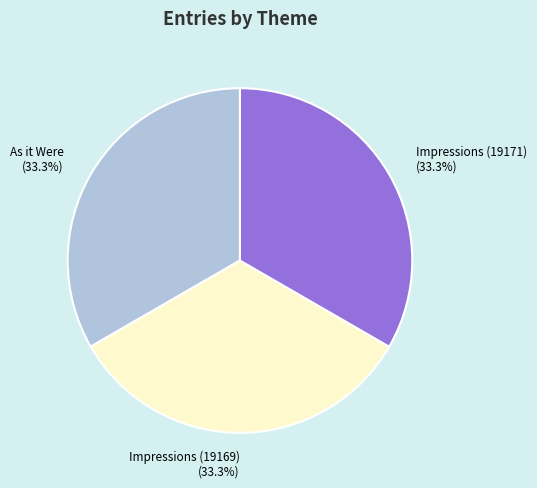

Count the number of slices in the pie.

3